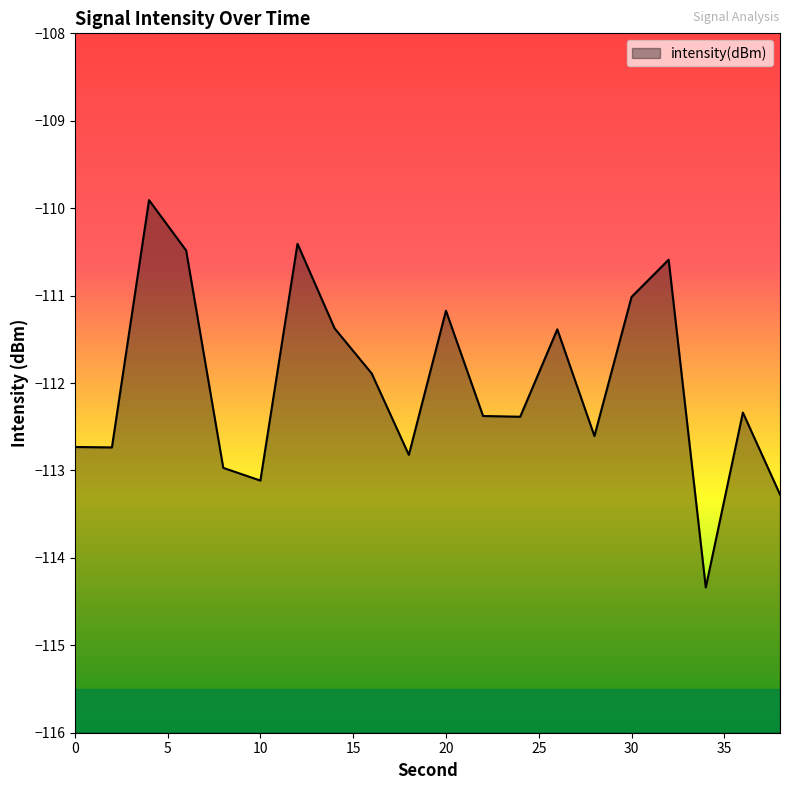

What is the approximate value at 12?

-110.4